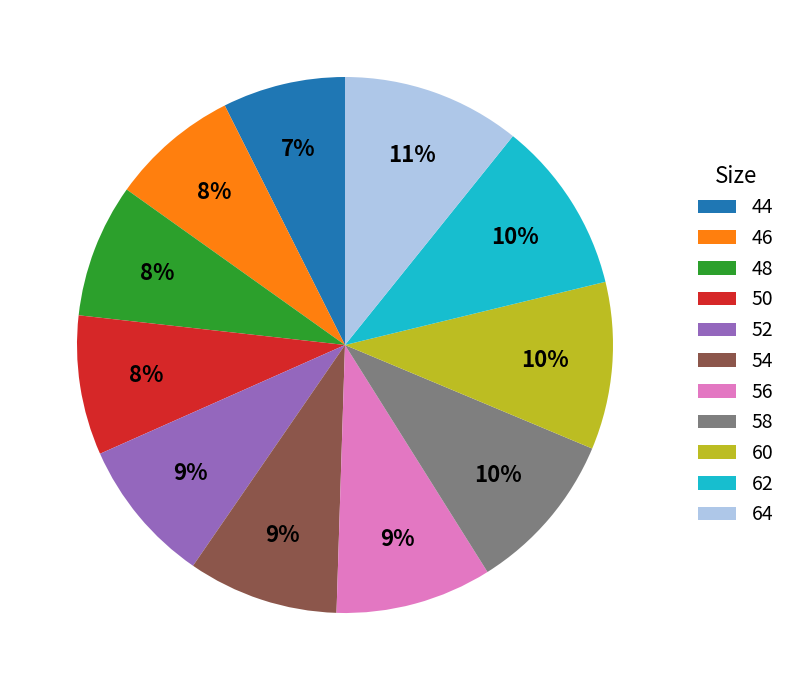

Does 54 account for over 50% of the chart?

No